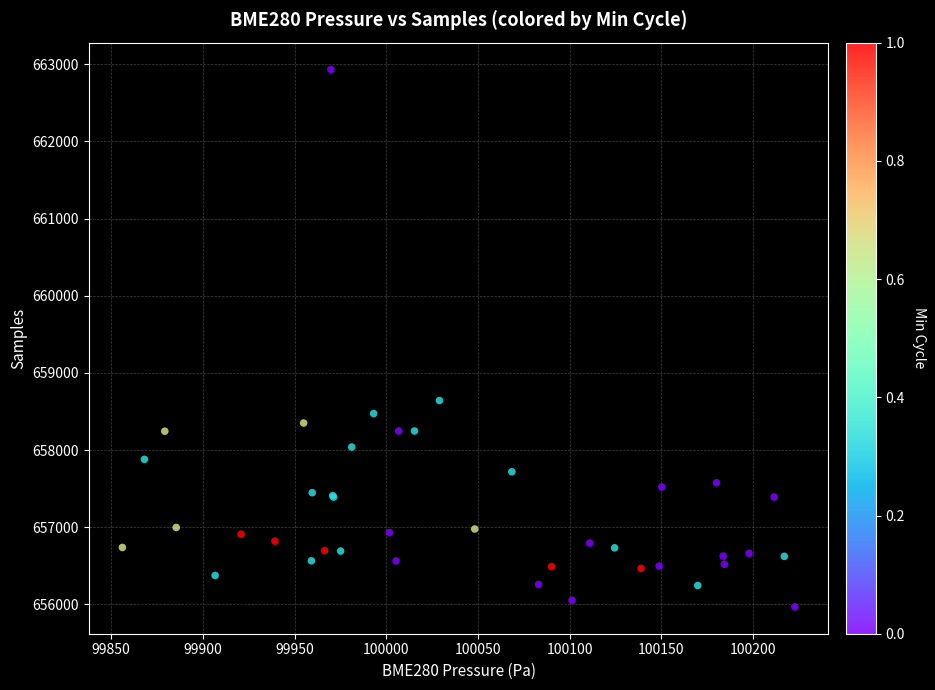

What Y value in the scatter plot is closest to 659450?

658642